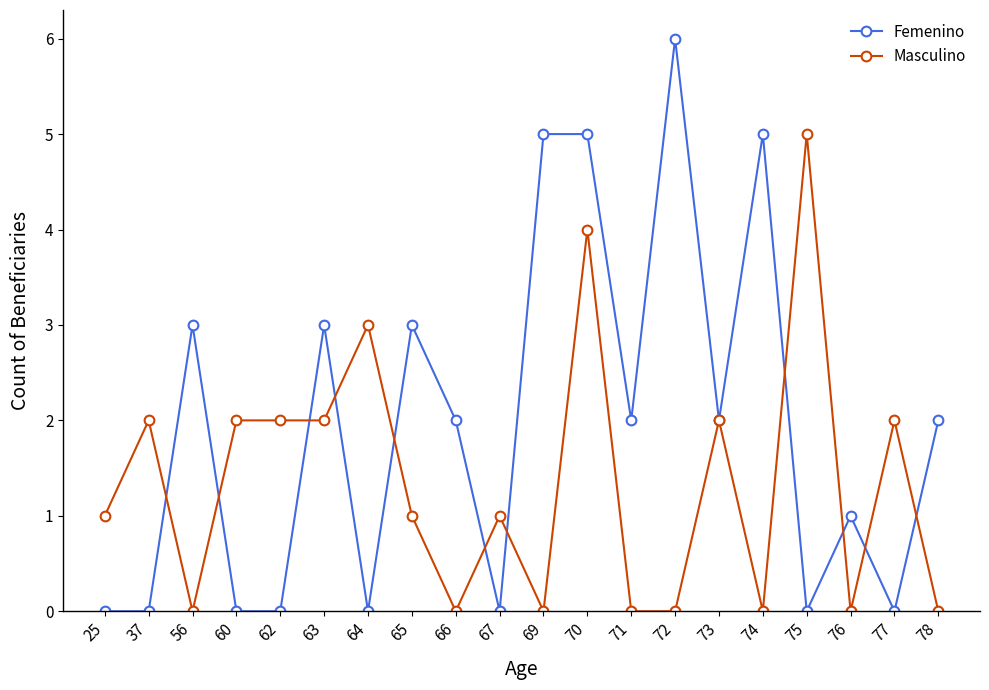

How many lines are shown in the chart?

2